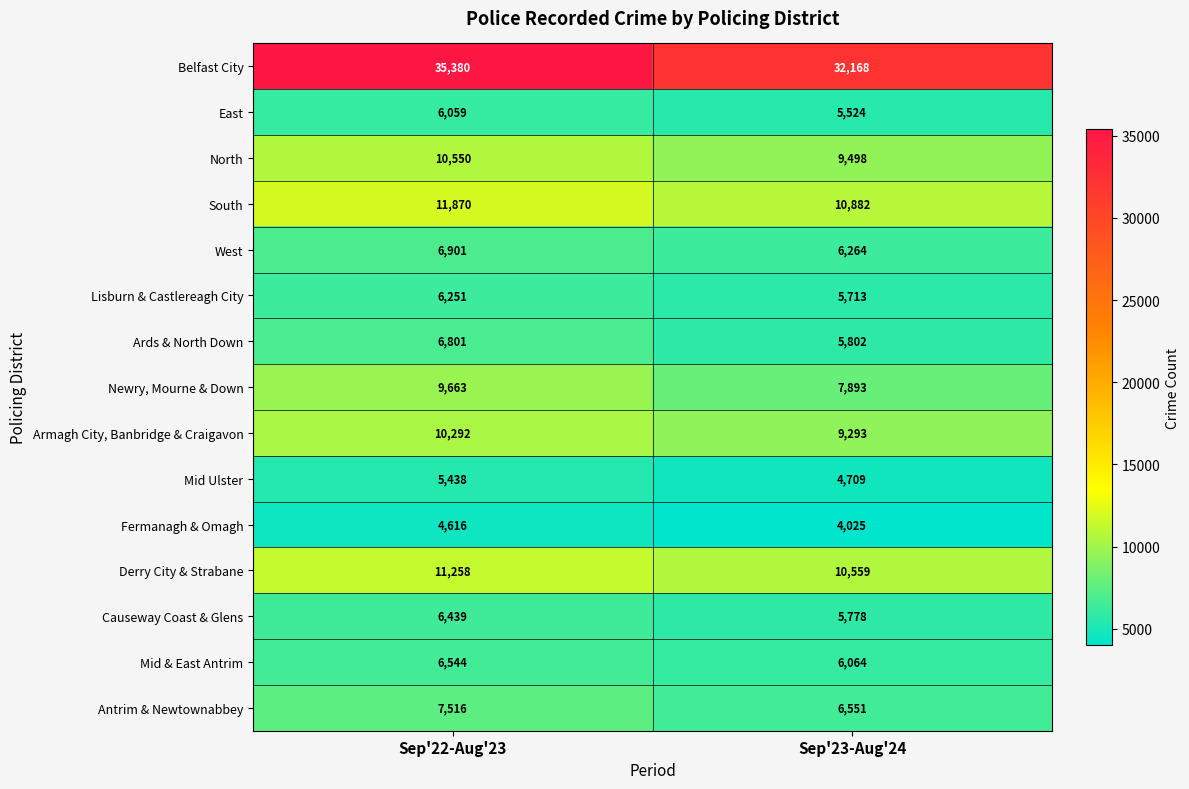

What is the difference between the East values at Sep'22-Aug'23 and Sep'23-Aug'24?

535